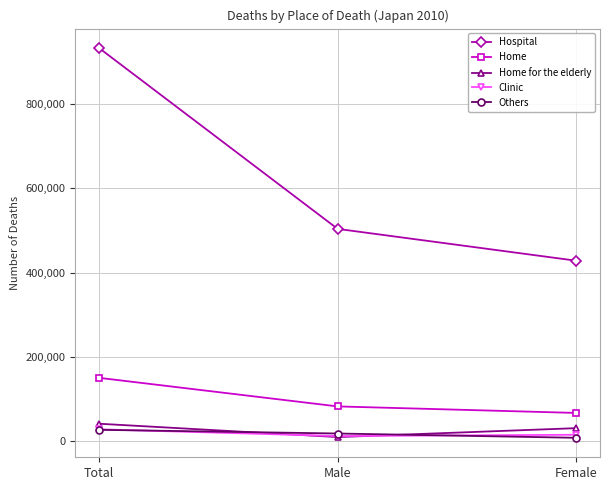

The value of Hospital at Male is 503633. True or false?

True